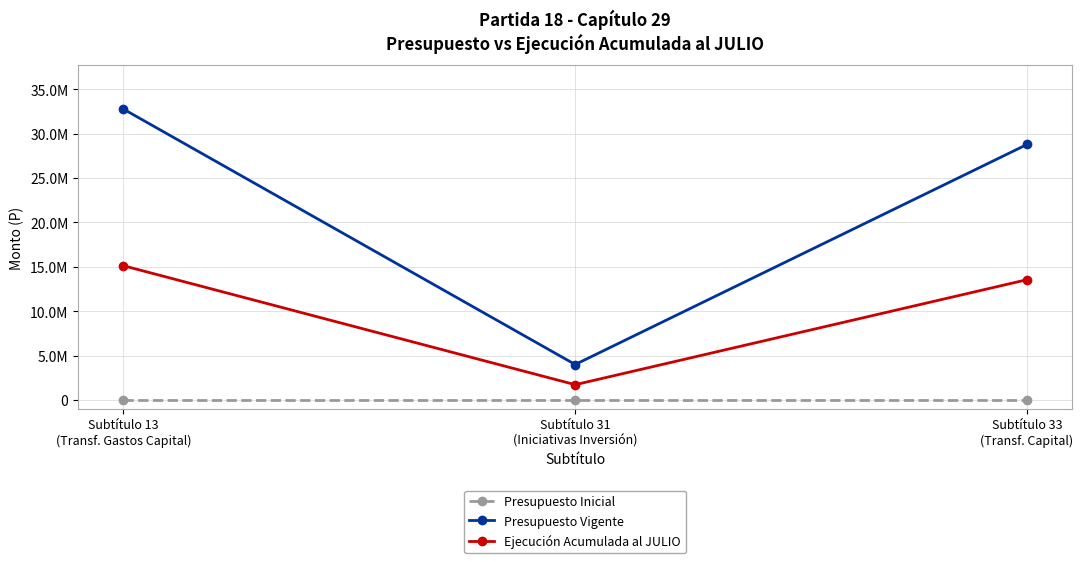

What is the difference between the second highest and minimum values in the Ejecución Acumulada al JULIO series?

11829483